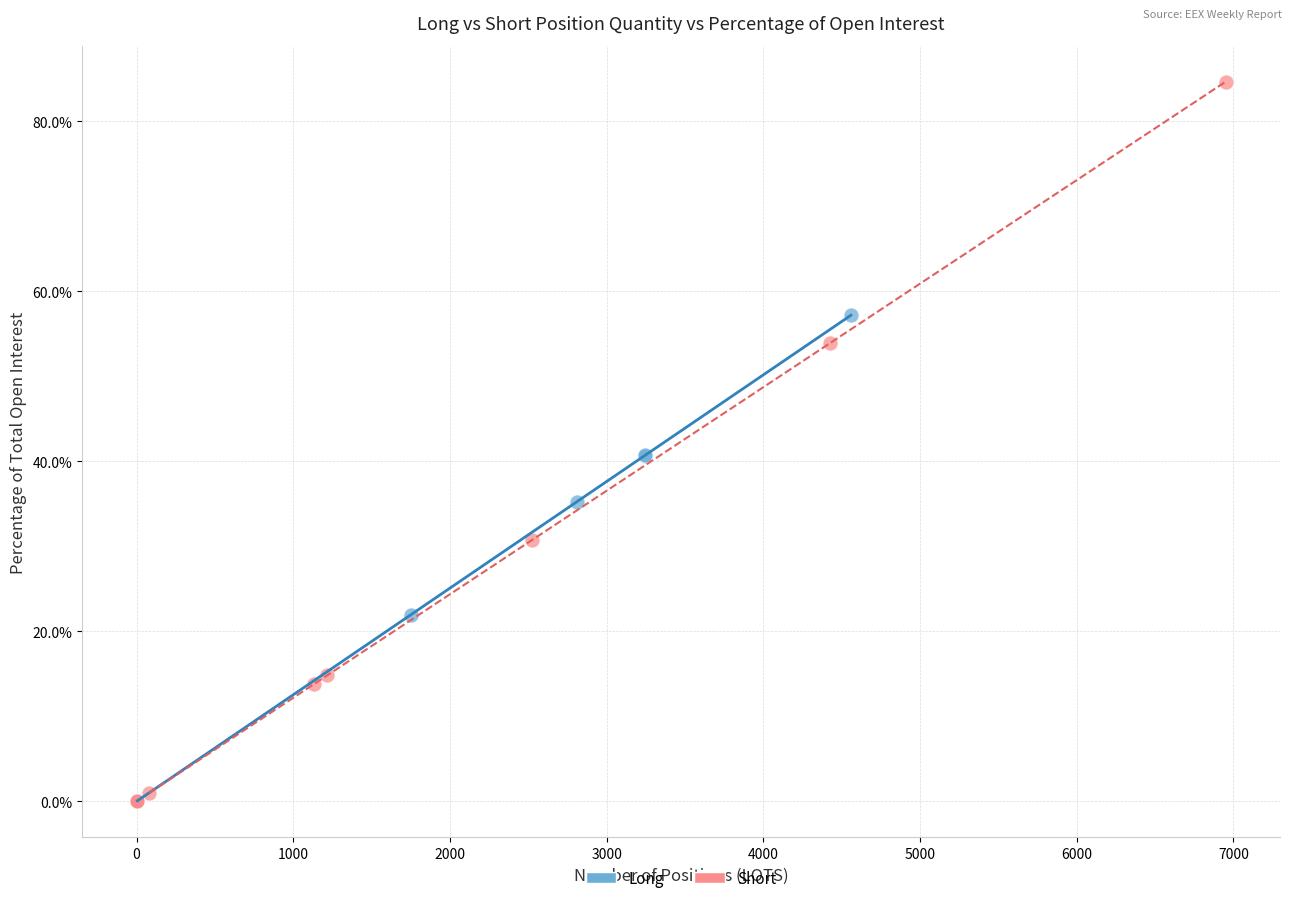

Which series has the largest Y range (max minus min)?

Short